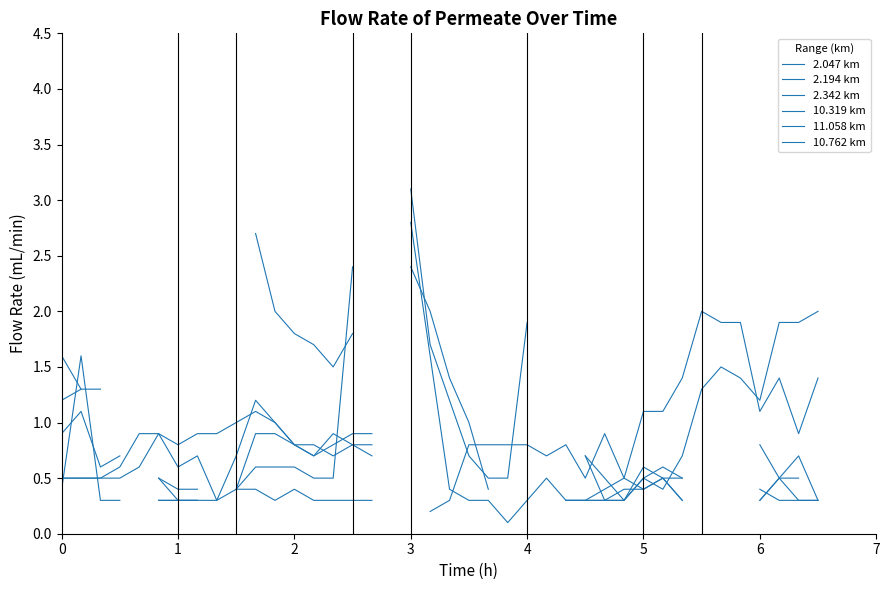

What is the difference between the maximum and minimum values in the 2.194 km series?

2.1